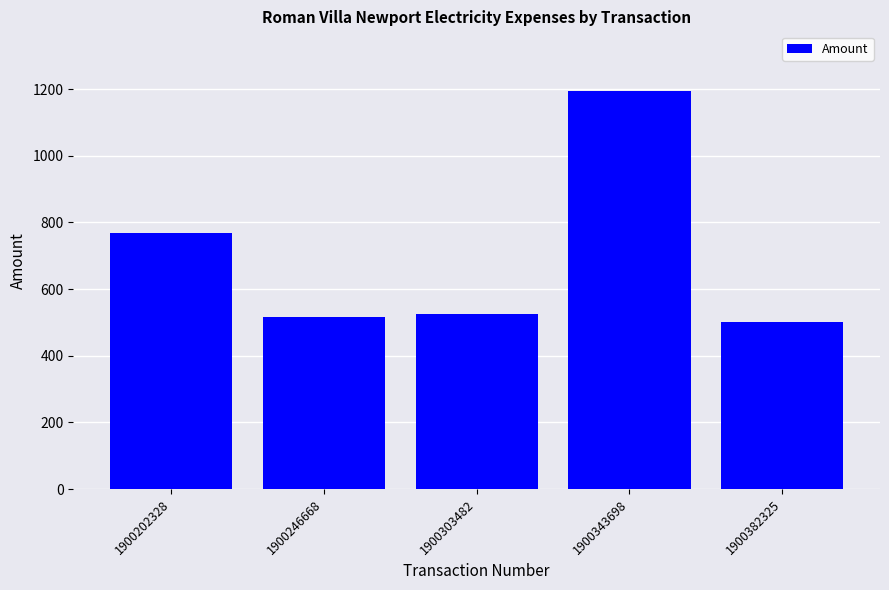

Which category has the lowest value across all series?

1900382325